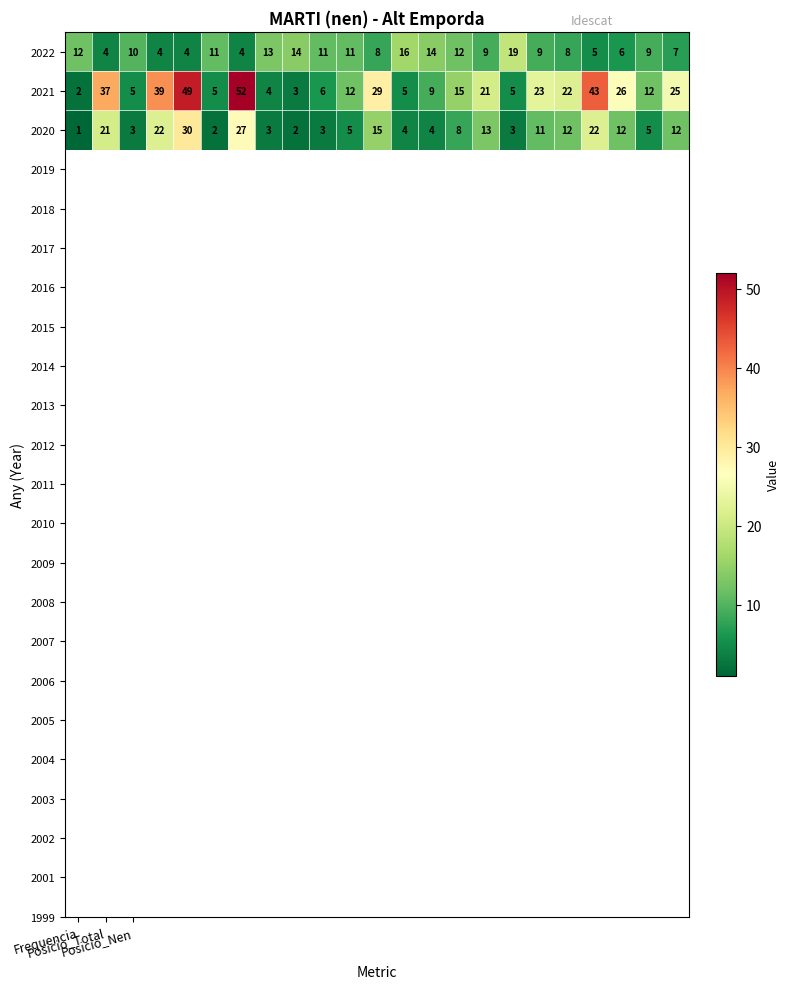

Which series has the largest total across all categories?

2021